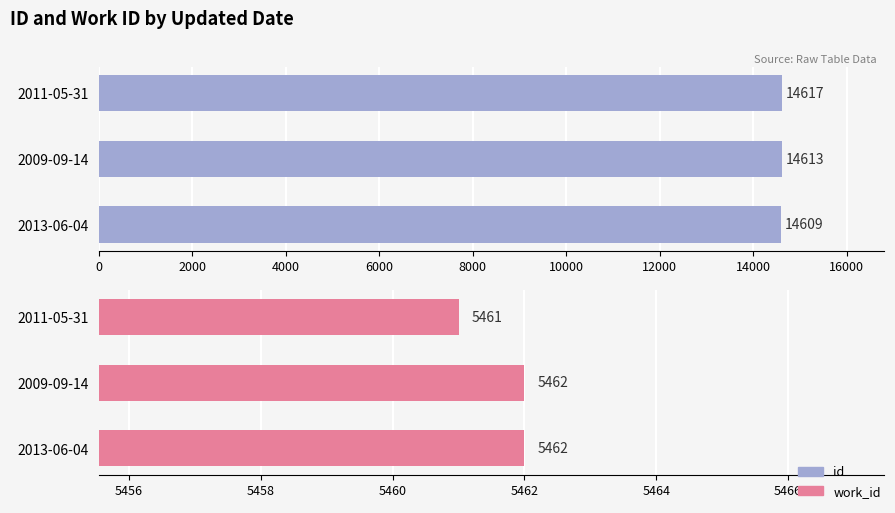

At how many categories does at least one series exceed 10986?

3